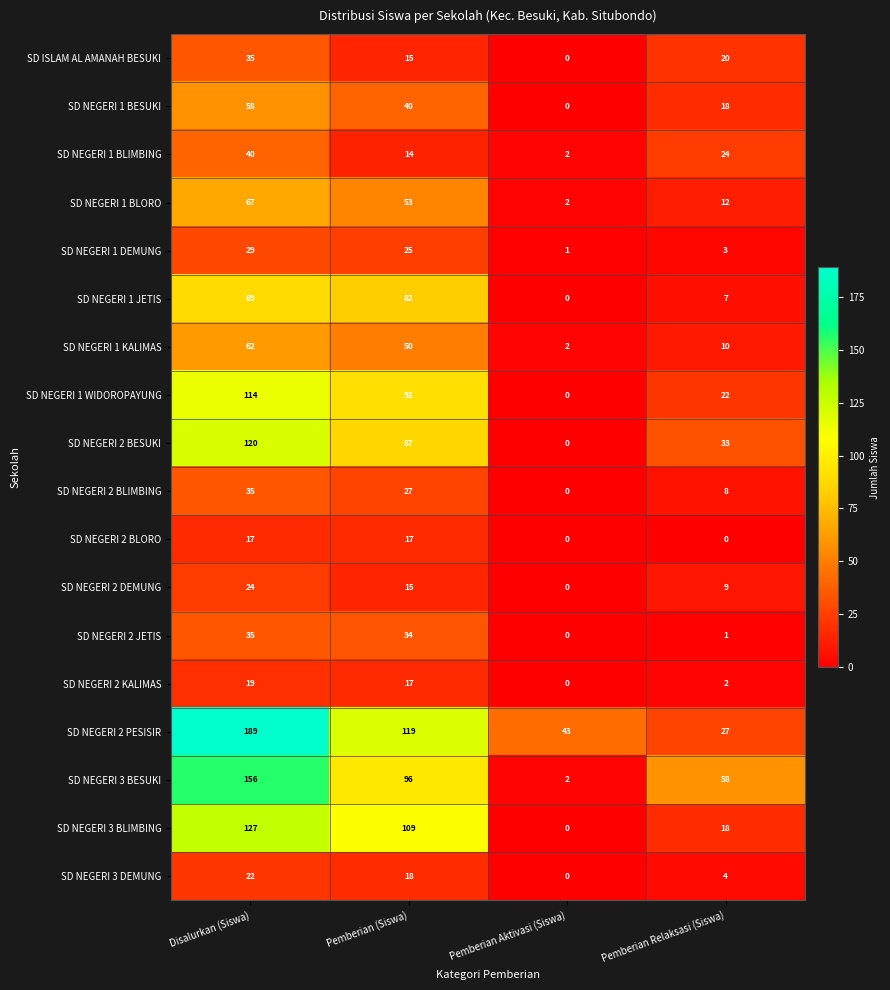

At which category is the sum across all series the highest?

Disalurkan (Siswa)